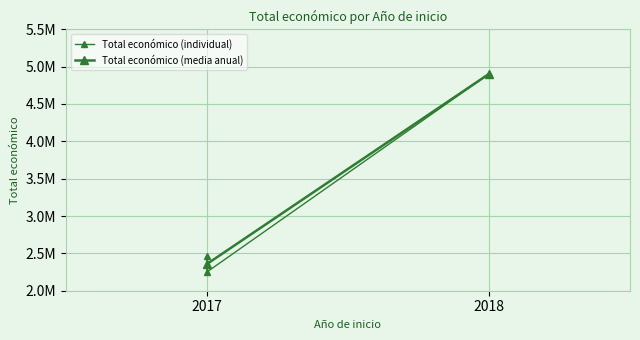

What is the smallest value displayed?

2250674